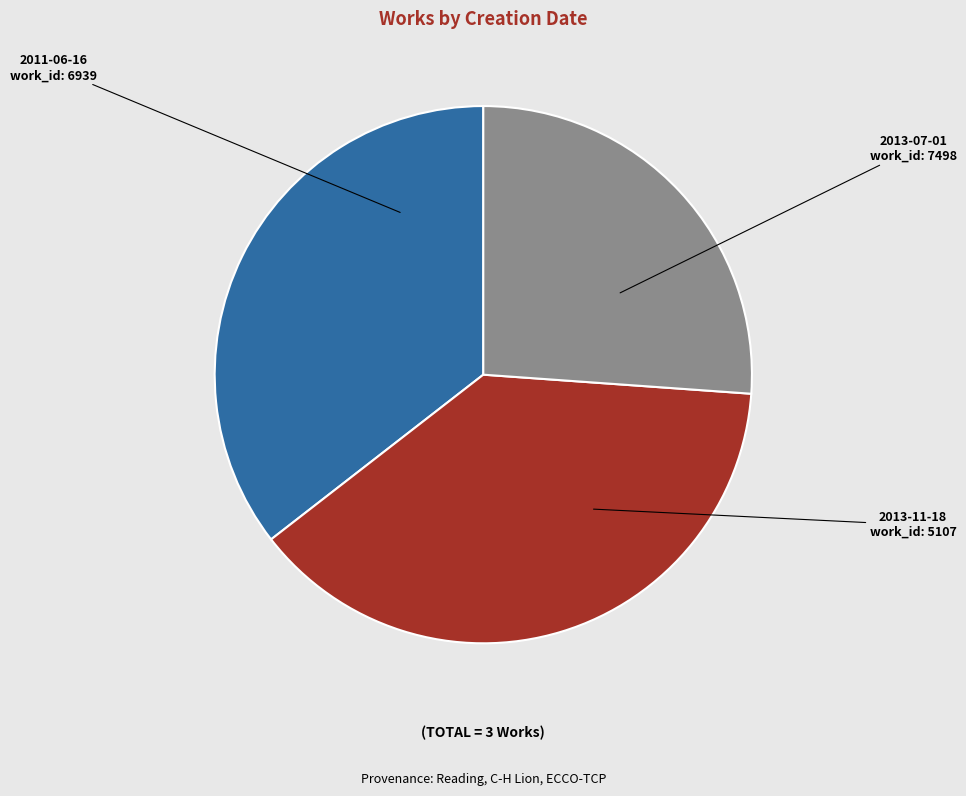

Do 2013-11-18 and 2011-06-16 together represent more than half of the pie?

Yes